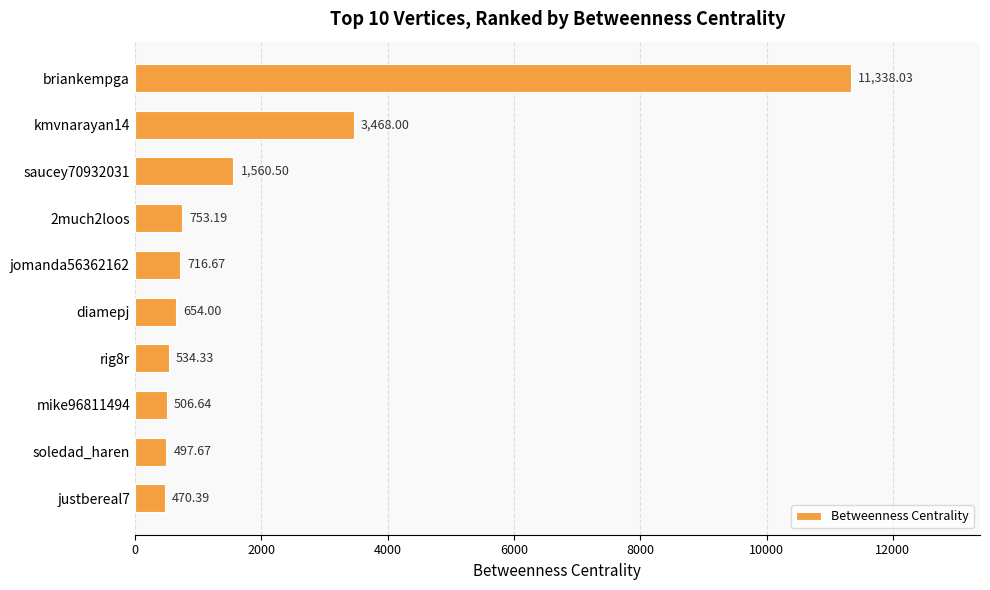

Rank the categories by value from lowest to highest.

justbereal7, soledad_haren, mike96811494, rig8r, diamepj, jomanda56362162, 2much2loos, saucey70932031, kmvnarayan14, briankempga